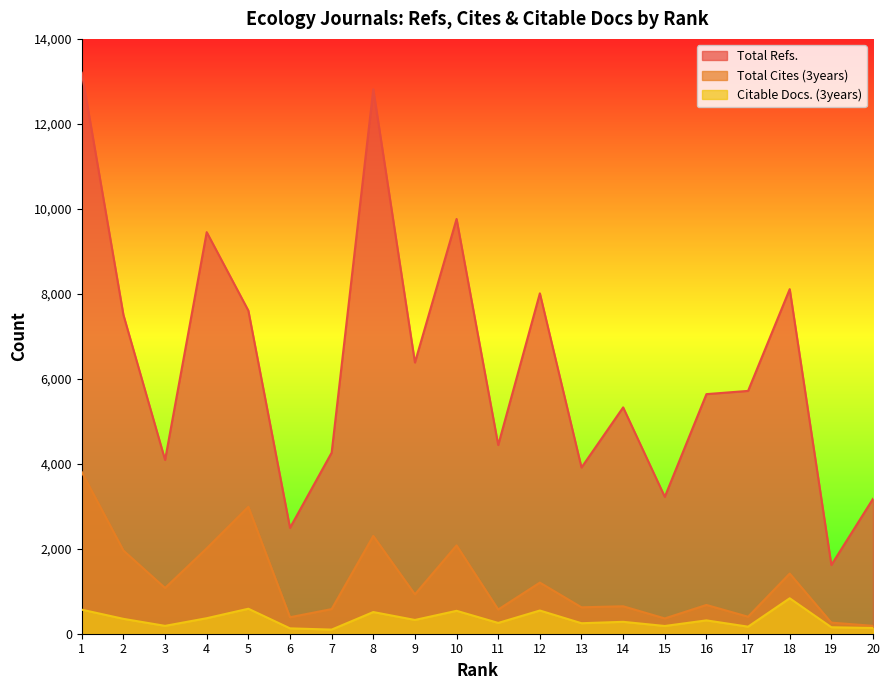

How many values in the Citable Docs. (3years) series are below 314?

10